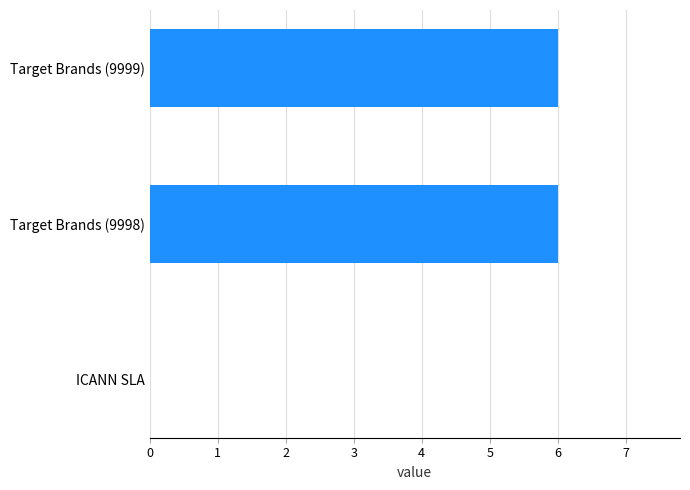

Reading top to bottom, what are all the values shown in this chart?

Target Brands (9999)=6	Target Brands (9998)=6	ICANN SLA=0